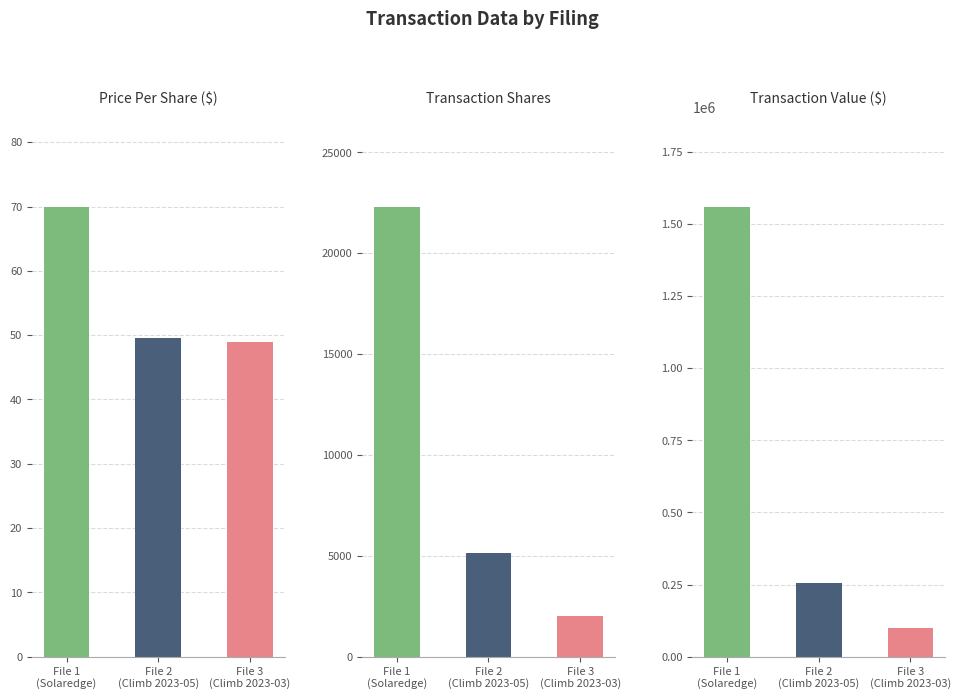

What is the difference between the maximum and minimum values in the transactionPricePerShare series?

21.1